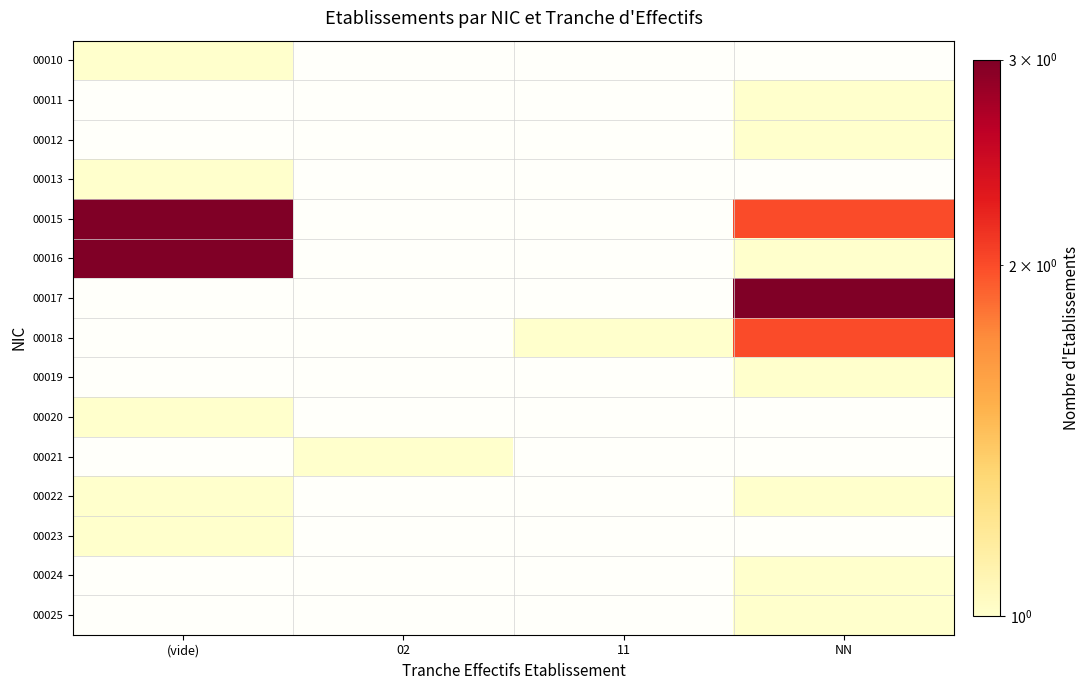

What is the maximum value shown in the chart?

3.0